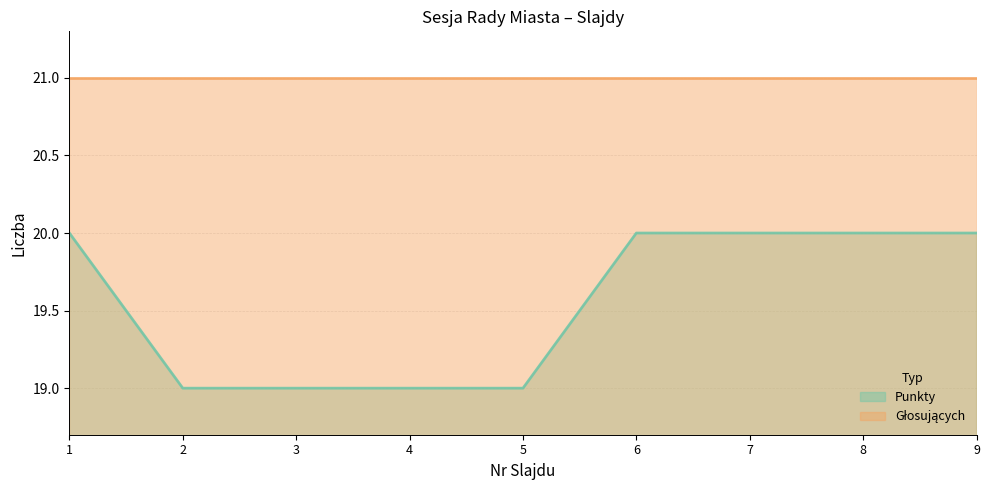

What is the difference between the values at 1 and 3?

1